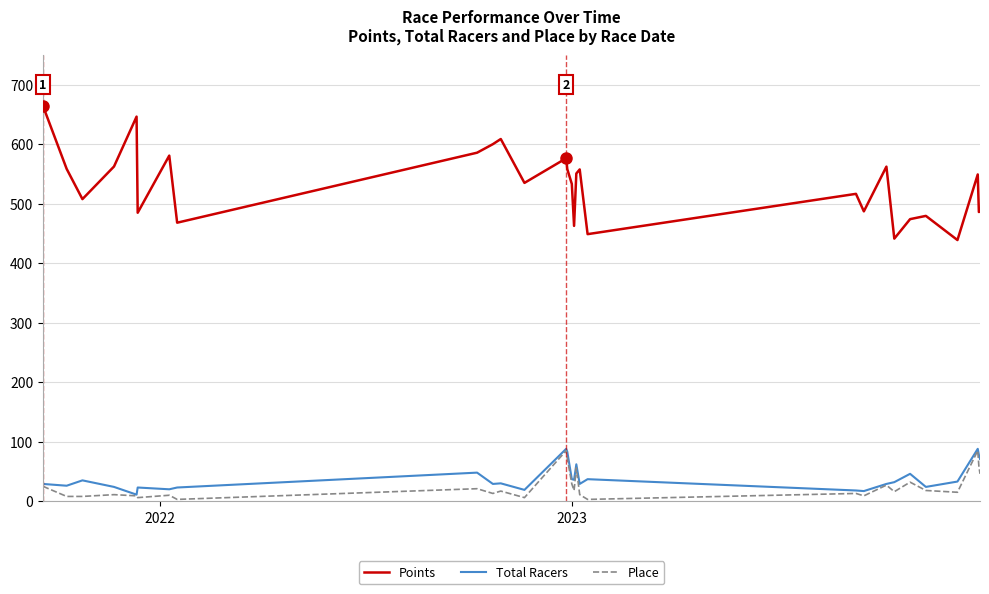

Which series has the largest range (max minus min)?

Points